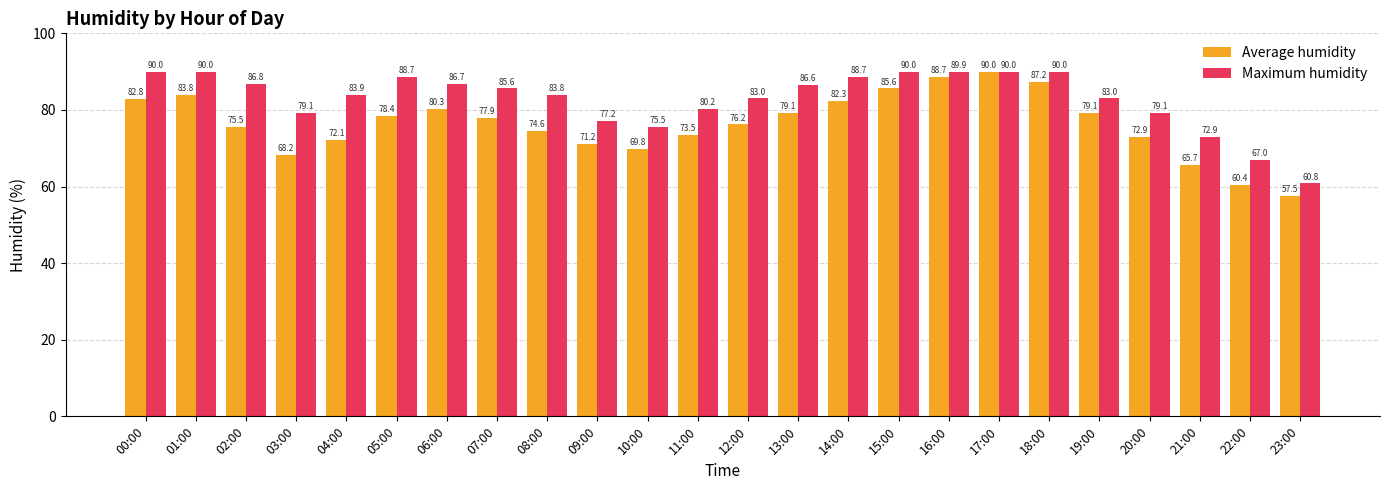

How many bars are there in each group?

2